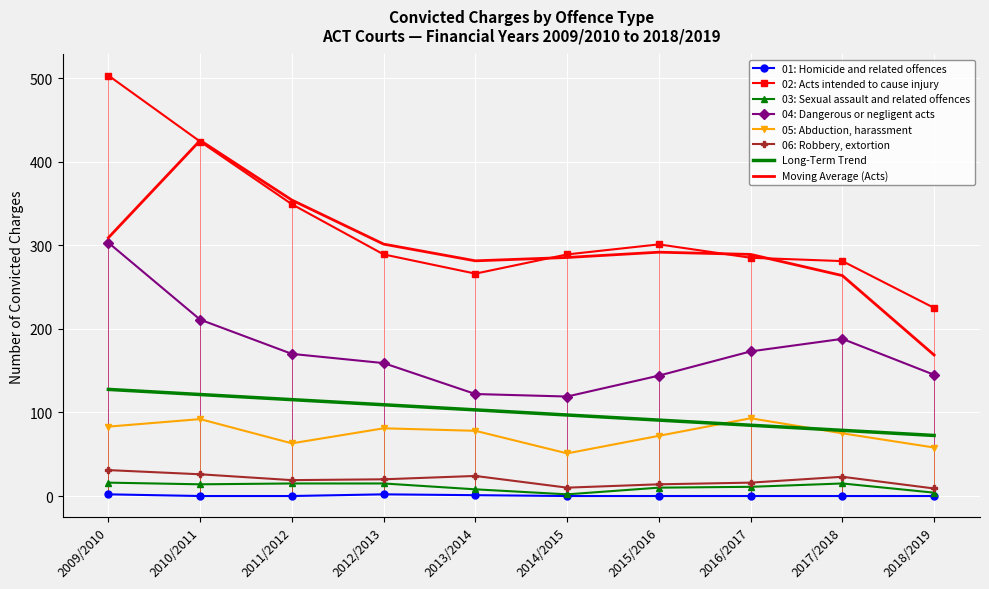

Which series has the largest range (max minus min)?

02: Acts intended to cause injury